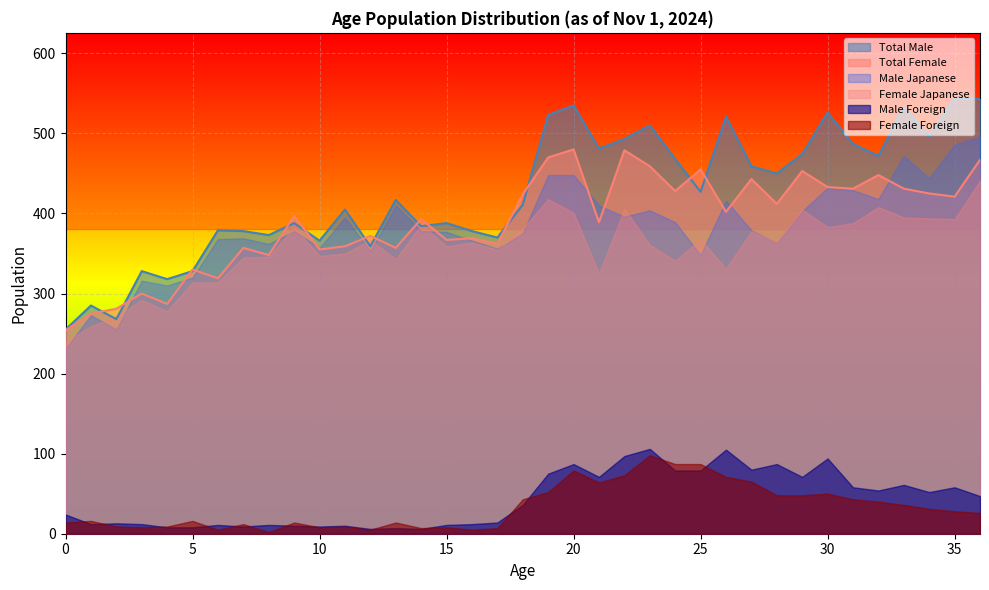

What is the average value of the Male Japanese series?

382